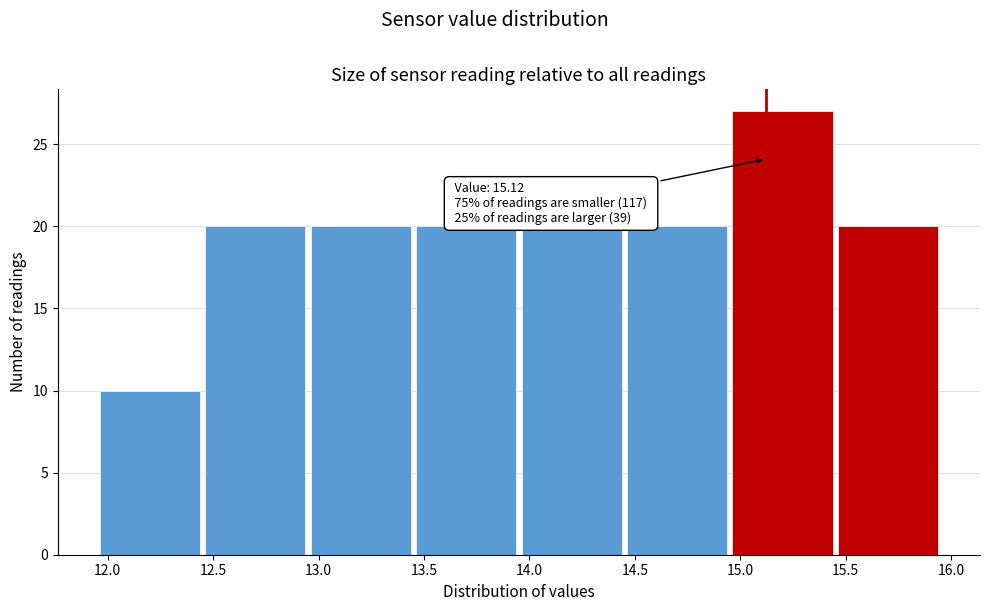

Over which range of the x-axis is the bar tallest?

14.95 to 15.45